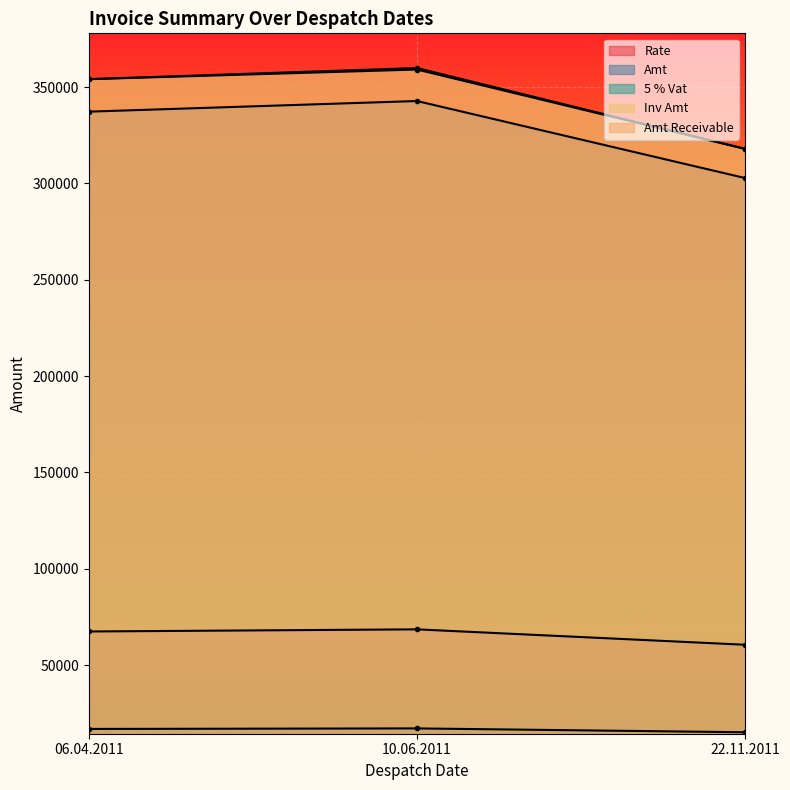

What value does the 5 % Vat series have at 22.11.2011?

15140.9